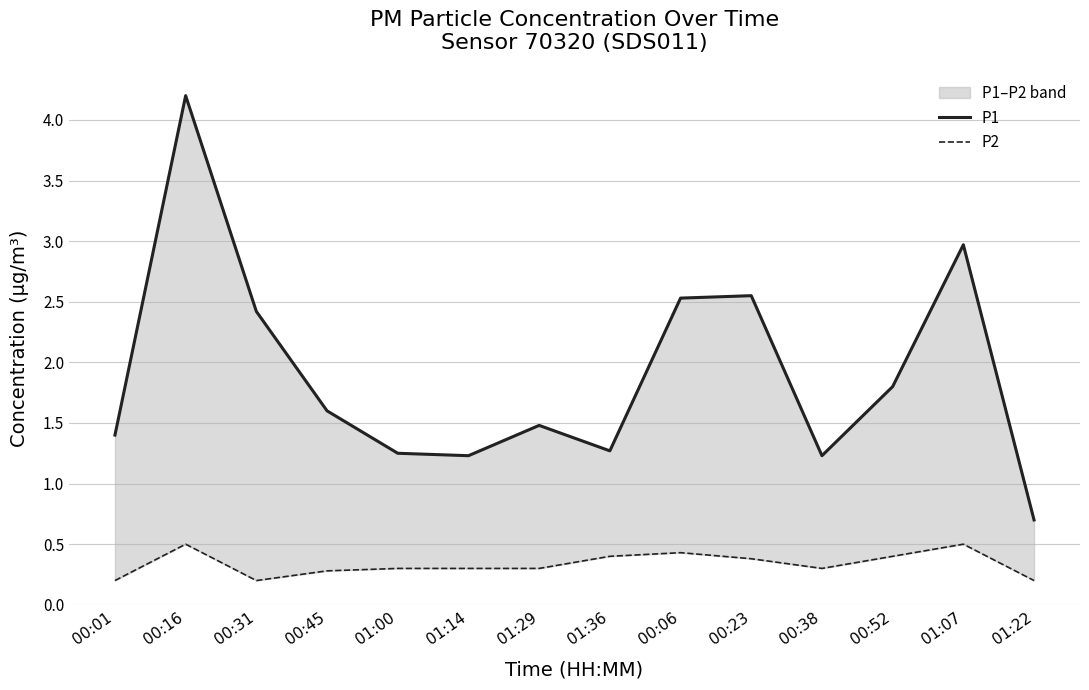

The value of P2 at 01:22 is 0.1. True or false?

False